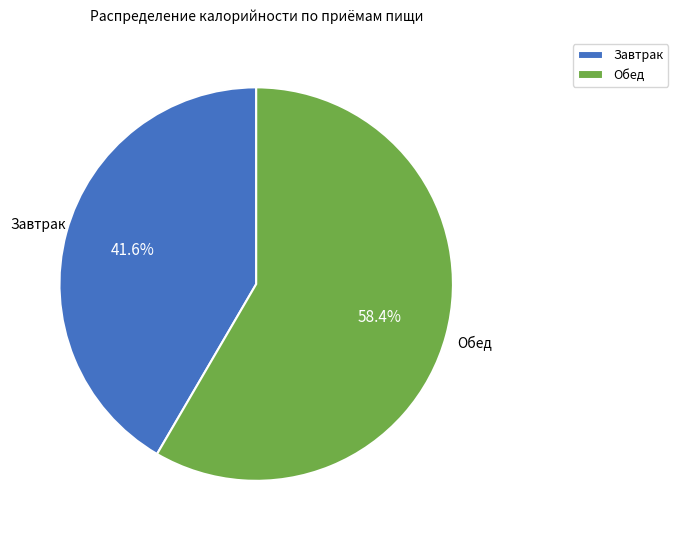

Does Обед account for over 50% of the chart?

Yes